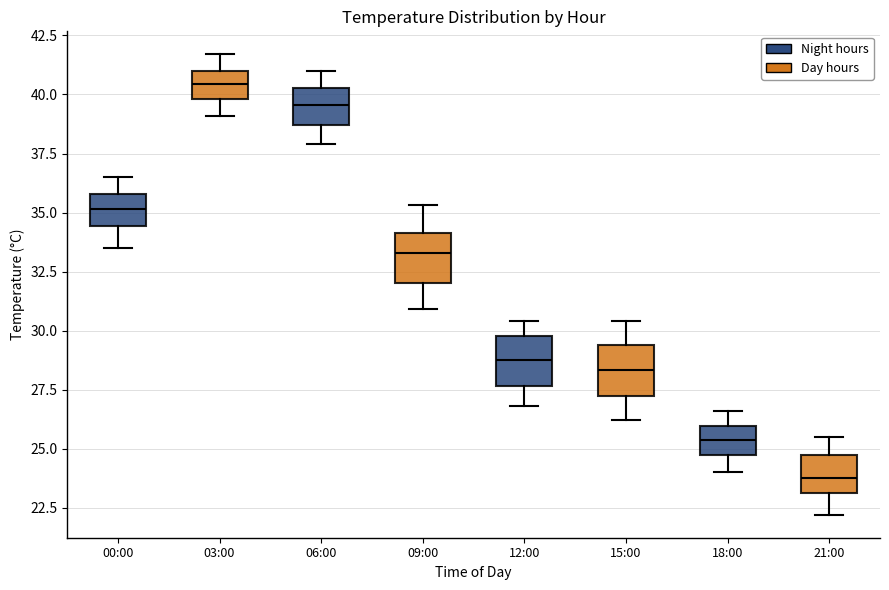

Reading left to right, read every box against the y-axis: the position of its median line, the range the box covers, and the ends of its whiskers. The values are not printed on the chart, so give them approximately, as read against the axis.

00:00: median 35.0, box 34.5 to 36.0, whiskers 33.5 to 36.5
03:00: median 40.5, box 40.0 to 41.0, whiskers 39.0 to 41.5
06:00: median 39.5, box 38.5 to 40.5, whiskers 38.0 to 41.0
09:00: median 33.5, box 32.0 to 34.0, whiskers 31.0 to 35.5
12:00: median 29.0, box 27.5 to 30.0, whiskers 27.0 to 30.5
15:00: median 28.5, box 27.0 to 29.5, whiskers 26.0 to 30.5
18:00: median 25.5, box 24.5 to 26.0, whiskers 24.0 to 26.5
21:00: median 24.0, box 23.0 to 25.0, whiskers 22.0 to 25.5